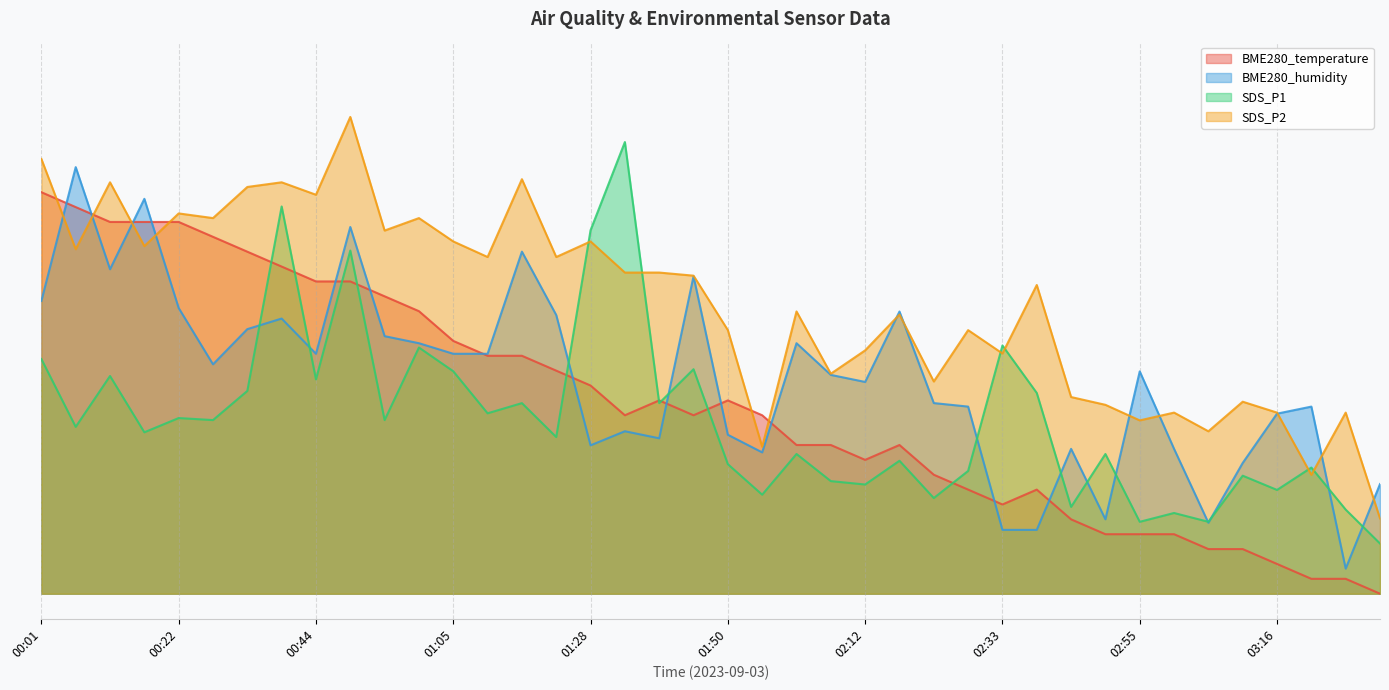

In BME280_temperature, how many points are higher than both neighbors (excluding endpoints)?

4